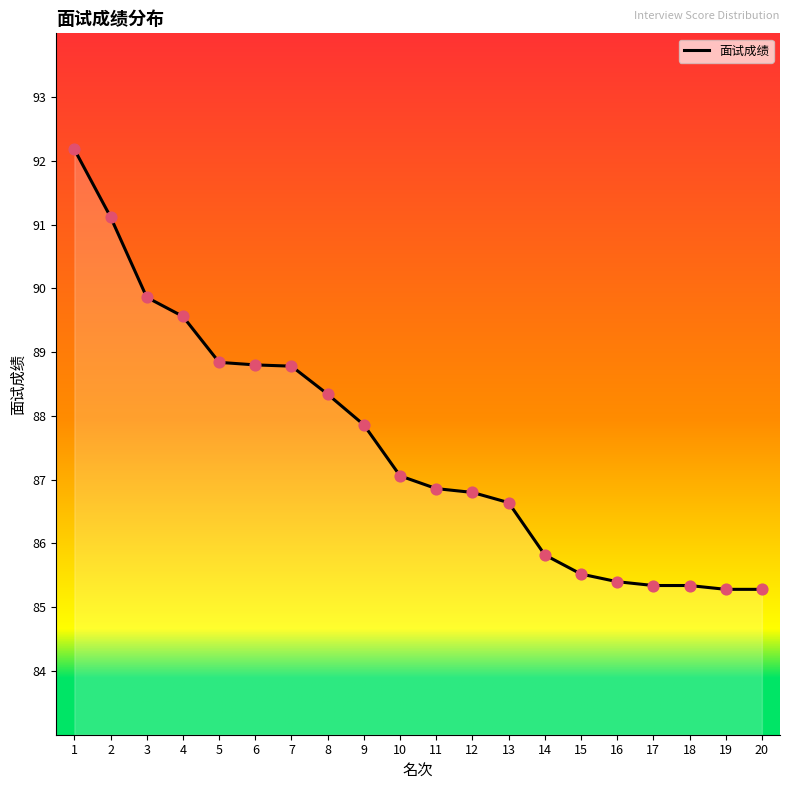

What is the ratio of the value at 3 to the value at 7?

1.0